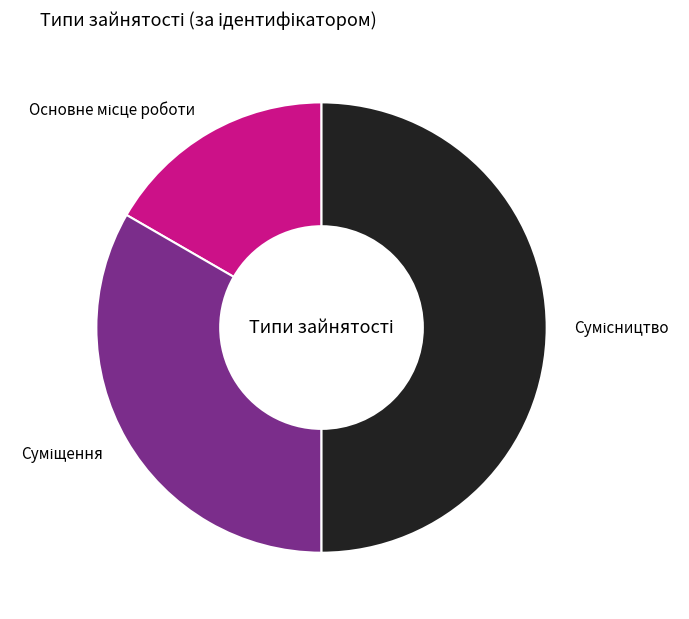

Count the number of slices in the pie.

3